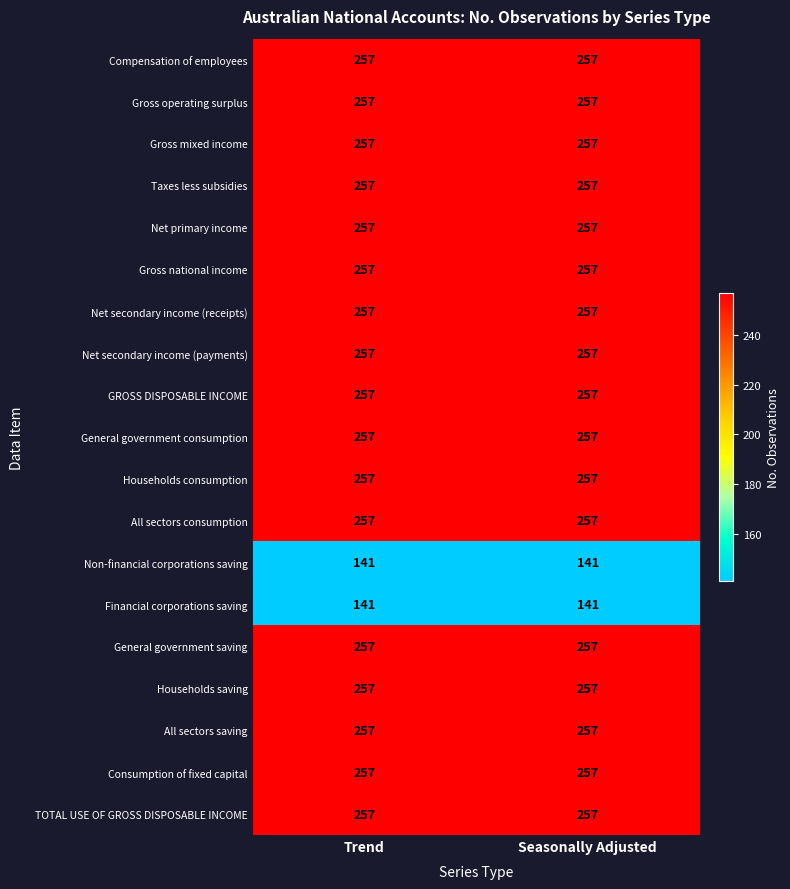

What is the greatest value displayed?

257